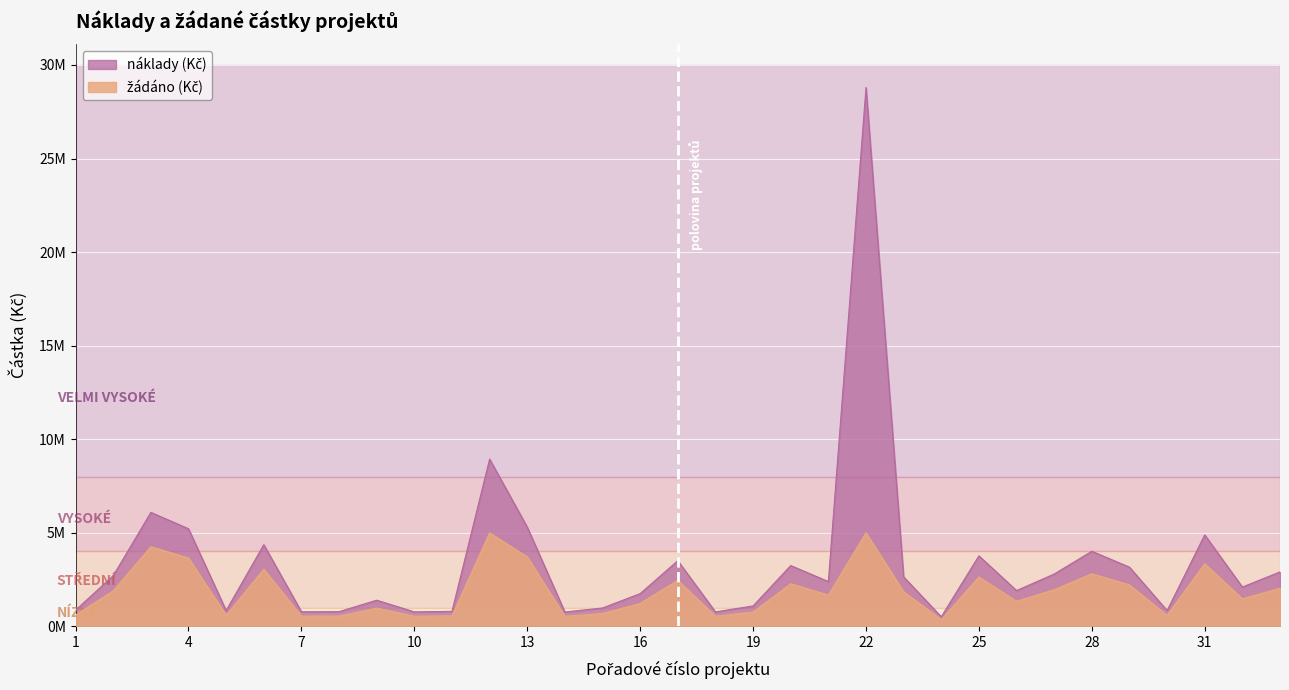

Which has a higher value, 26 or 6?

6